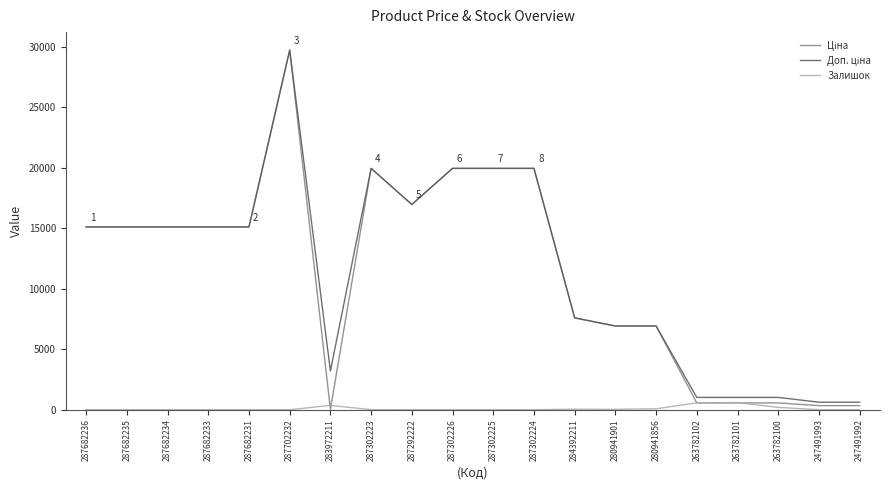

What is the spread (max minus min) of values at 287682236?

15120.0